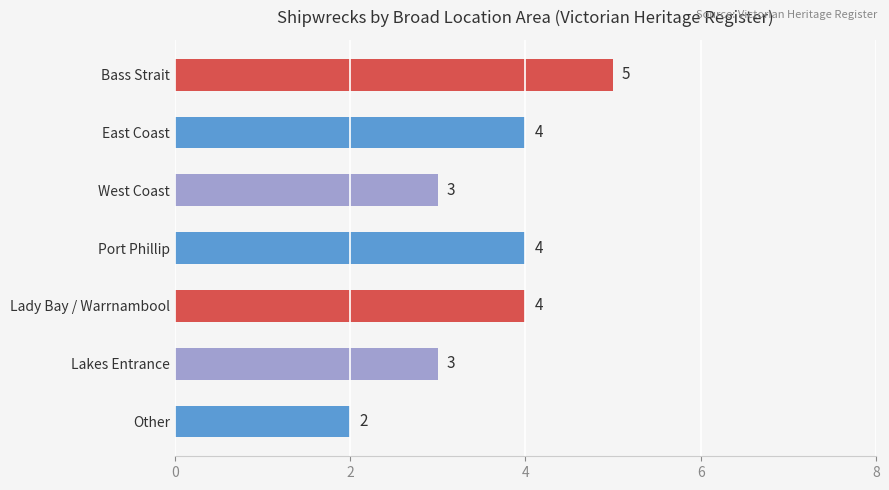

Reading top to bottom, what are all the values shown in this chart?

5	4	3	4	4	3	2